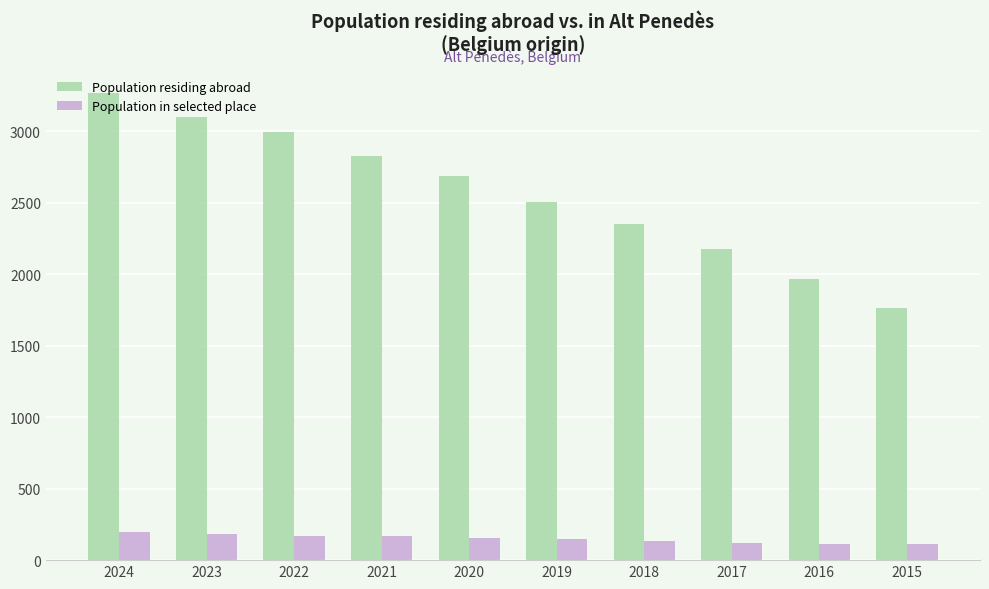

What is the sum of the Population in selected place values at 2022 and 2020?

330